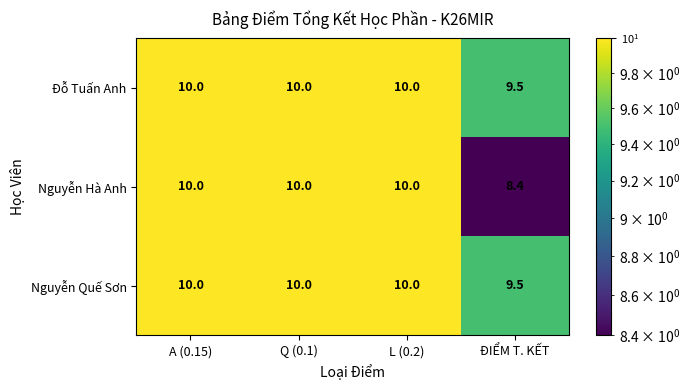

Count the Nguyễn Hà Anh values in the range 10 to 11.

3